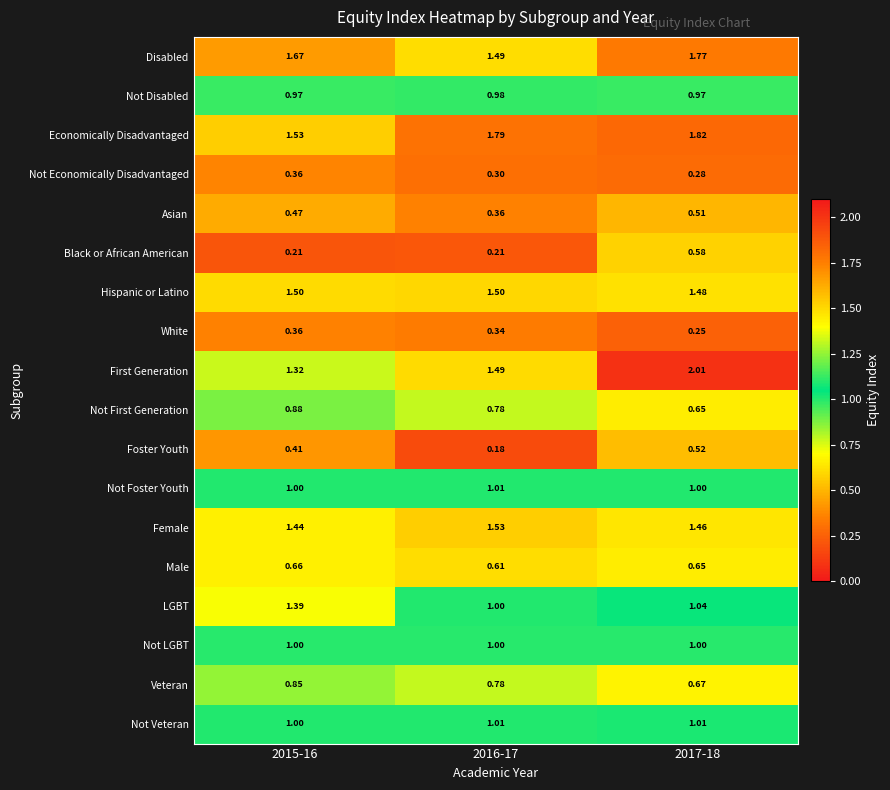

Which series changed the most between 2015-16 and 2016-17?

LGBT